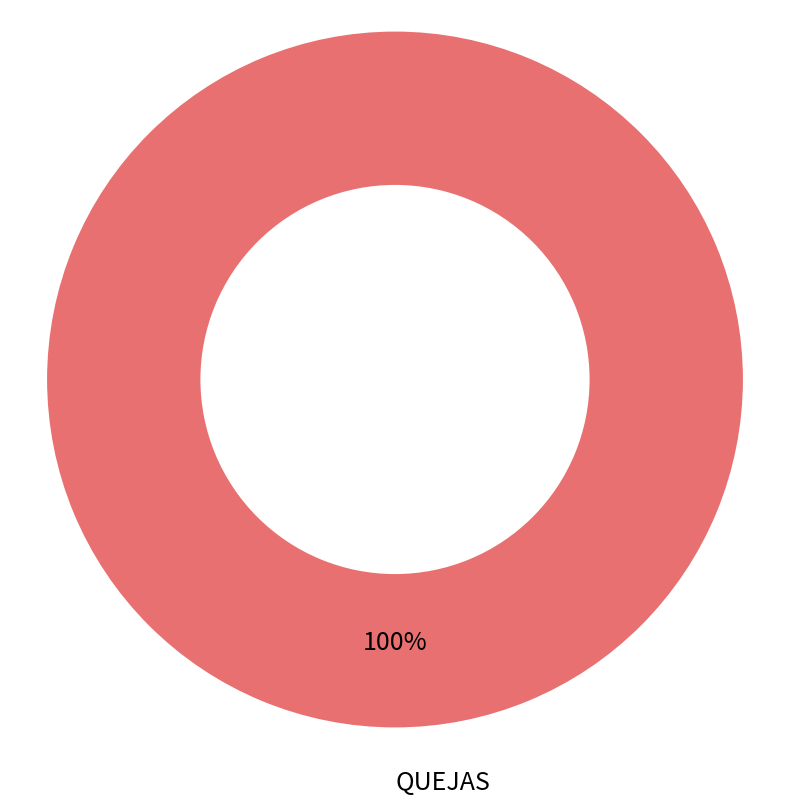

Is it true that QUEJAS is 100% of the pie?

True